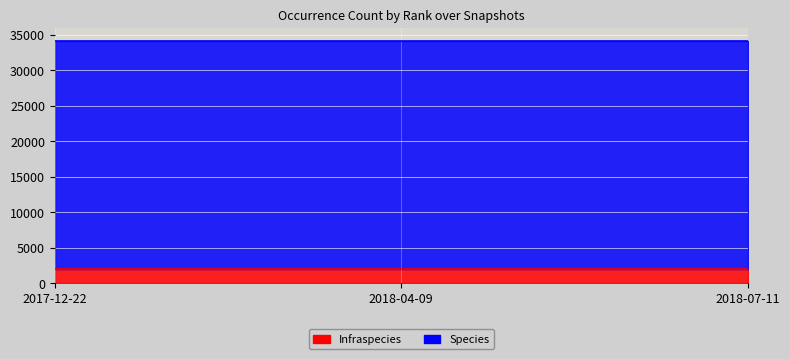

What is the minimum value shown in the chart?

1916